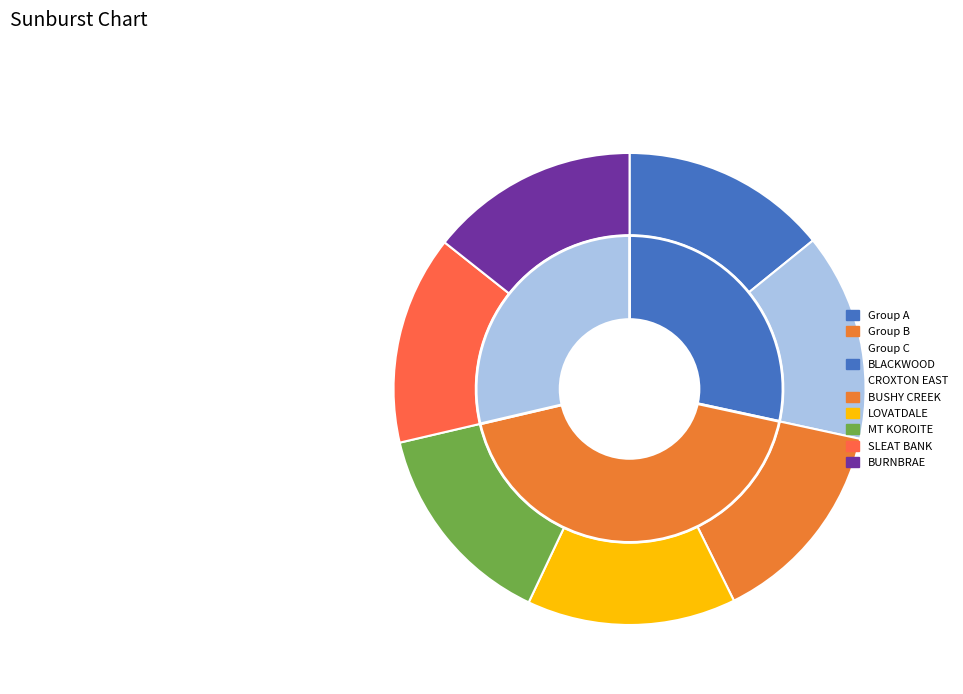

Which slice is the smallest?

BLACKWOOD HOMESTEAD COMPLEX AND CEMETERY